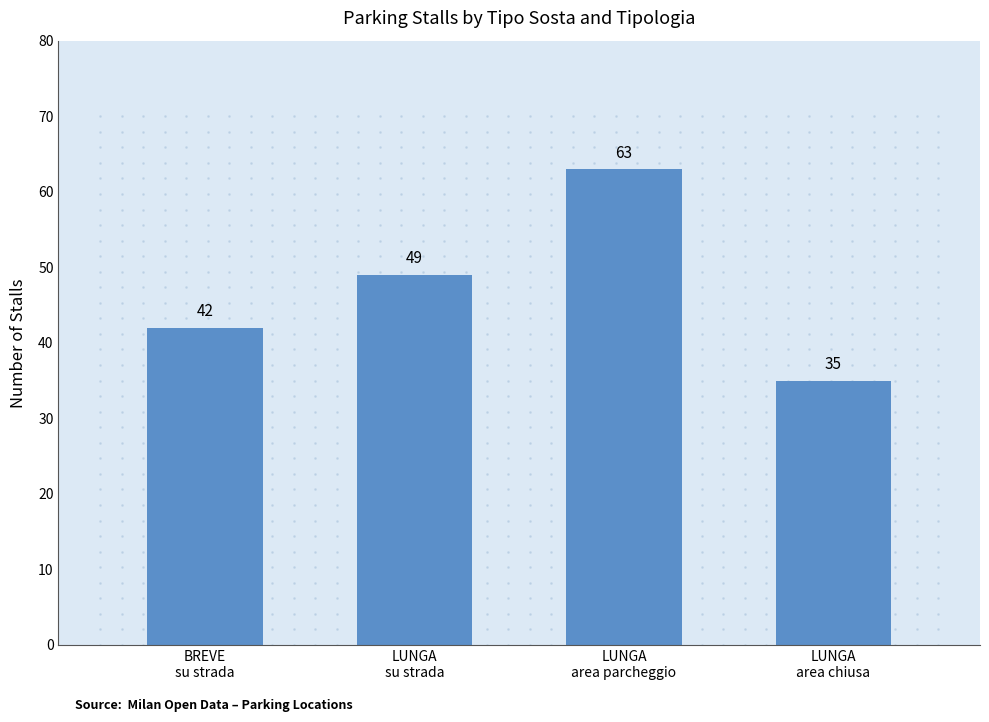

Does the chart contain any negative values?

No